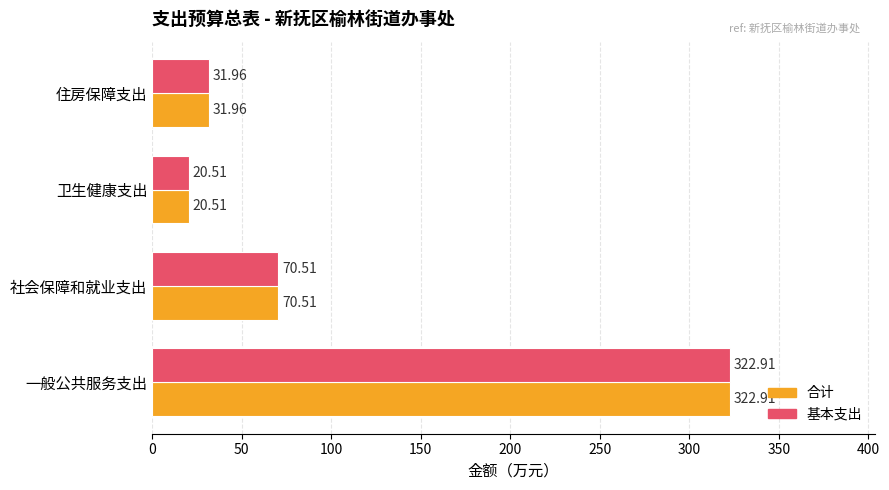

What is the total value across all series at 一般公共服务支出?

645.8